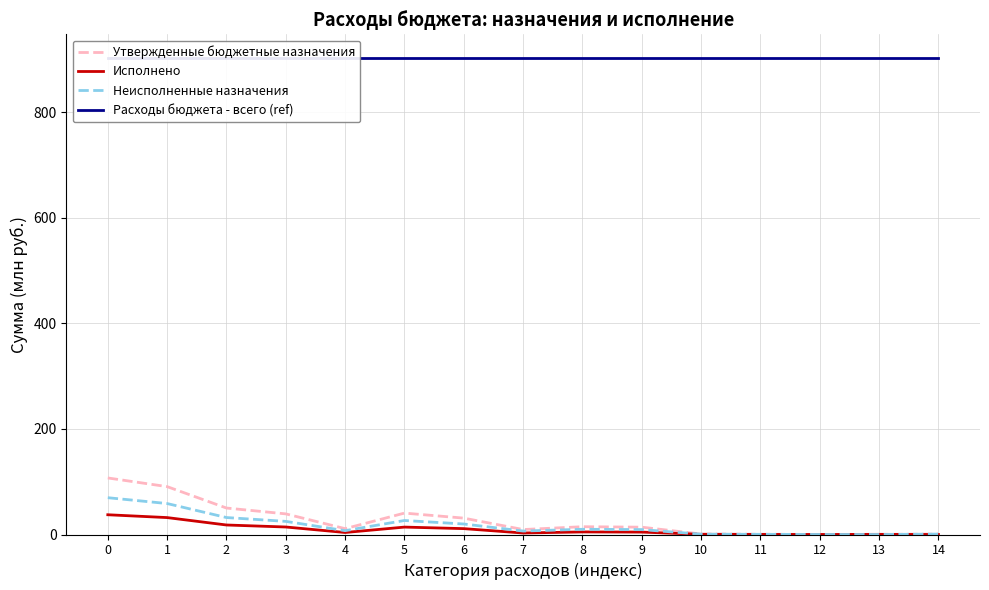

What is the spread (max minus min) of values at 5?

889.0